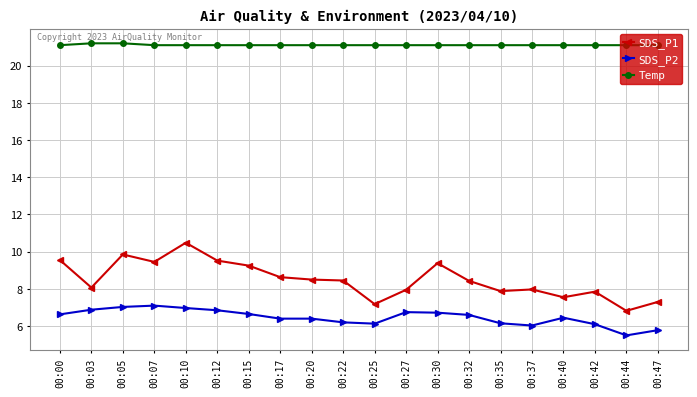

Rank the series at 00:30 from lowest to highest value.

SDS_P2, SDS_P1, Temp